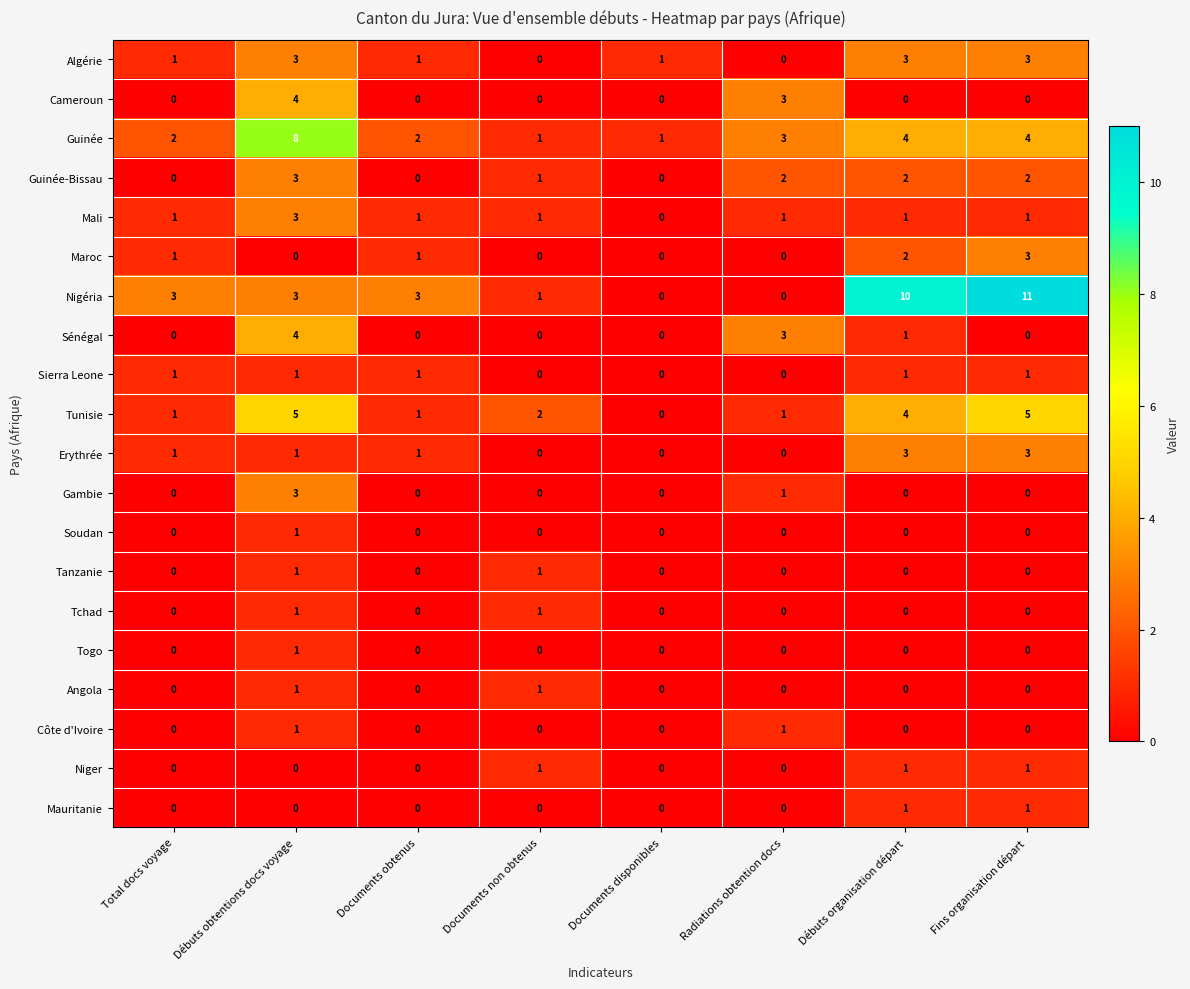

What is the spread (max minus min) of values at Débuts obtentions docs voyage?

8